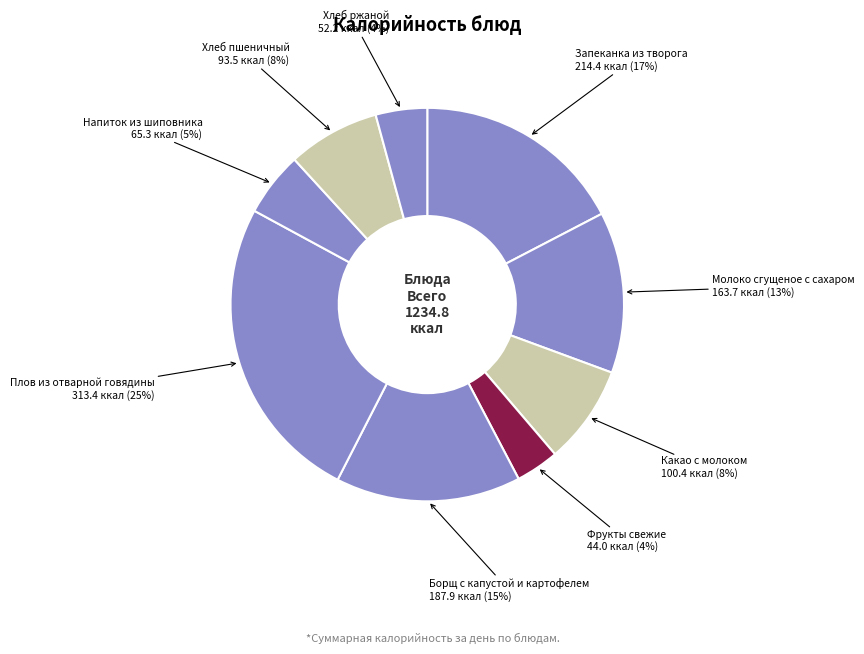

To the nearest percent, what is the difference between the largest and smallest slice percentages?

22%